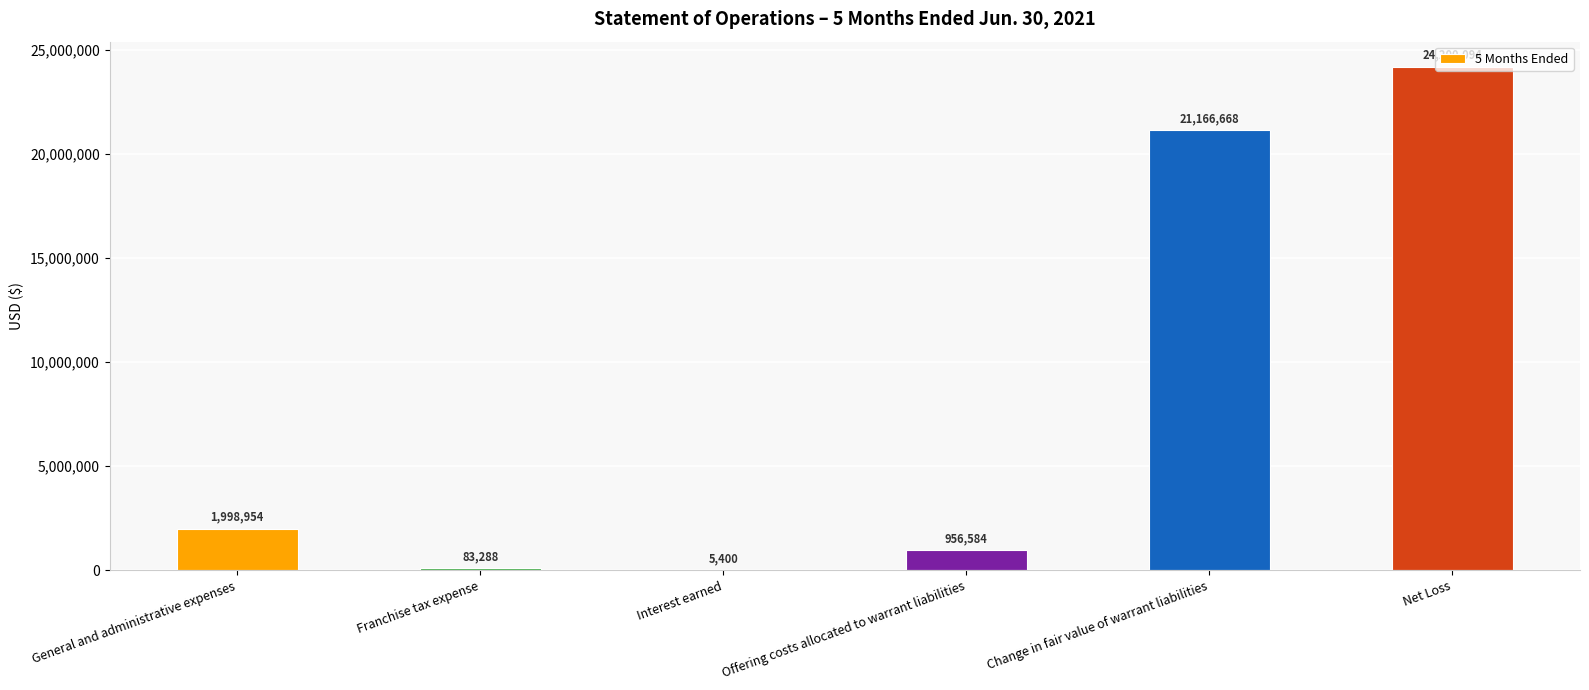

What is the sum of the values at Net Loss and General and administrative expenses?

26199048